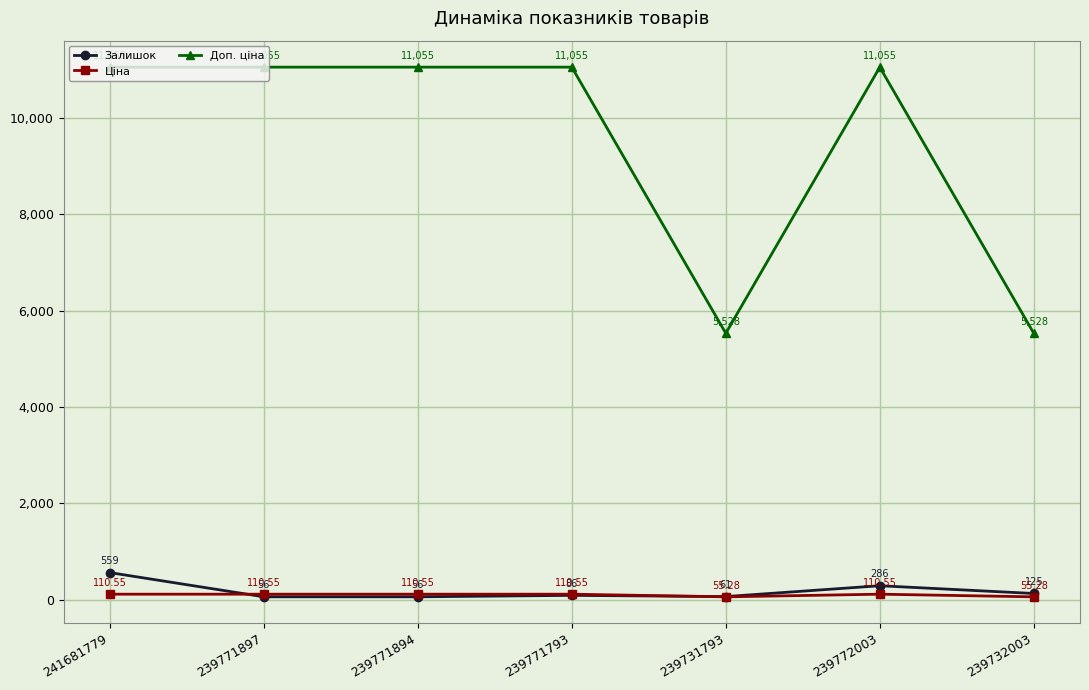

Count the Доп. ціна values in the range 5528 to 11055.

7